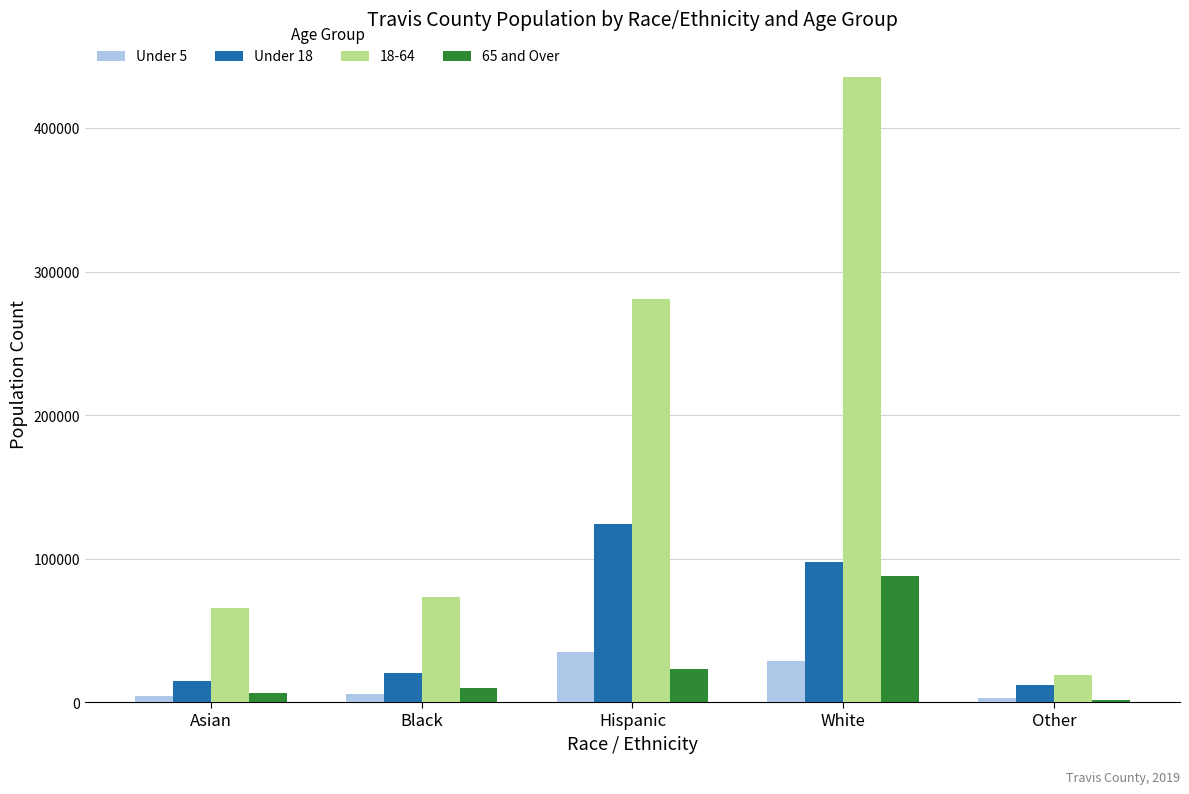

The value of 18-64 at Black is 120481. True or false?

False